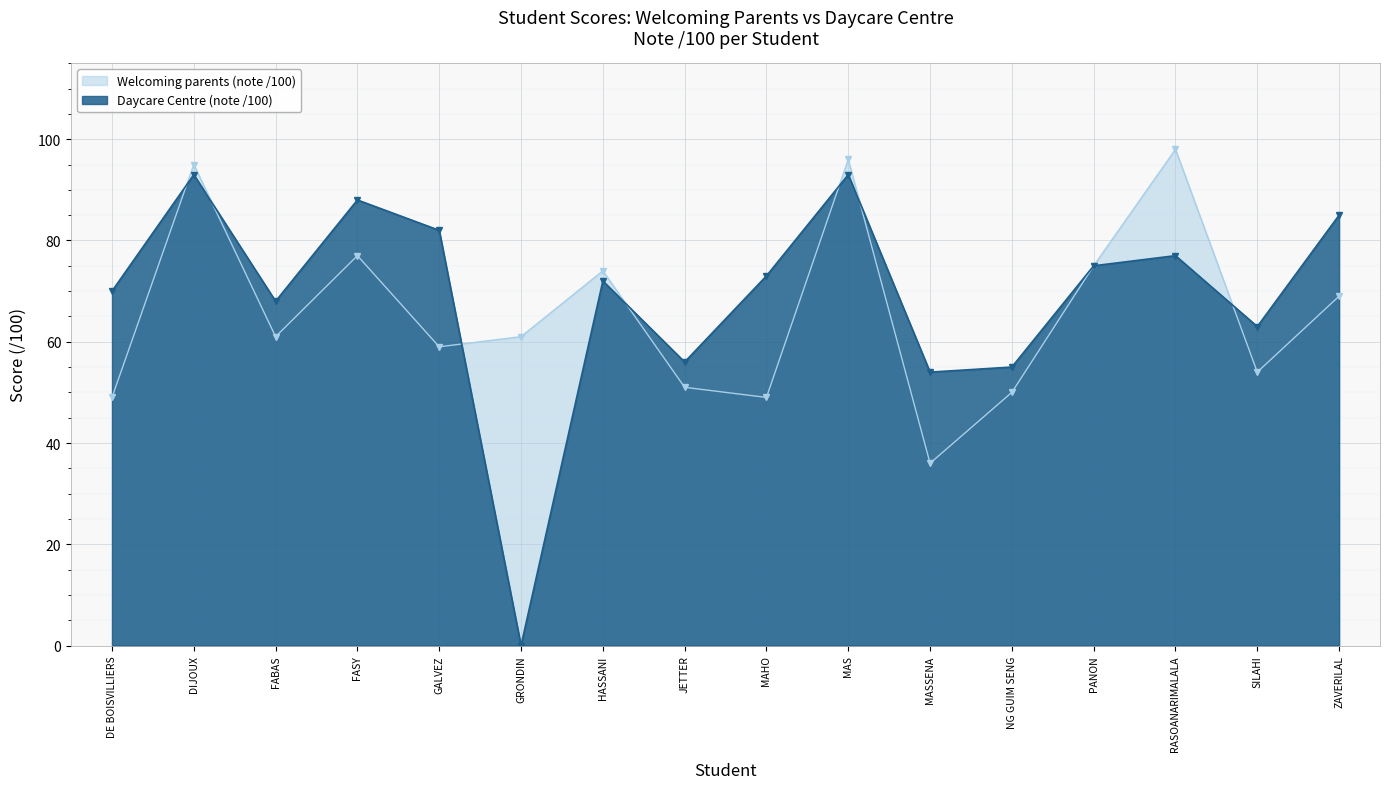

What position from the left is SILAHI?

15